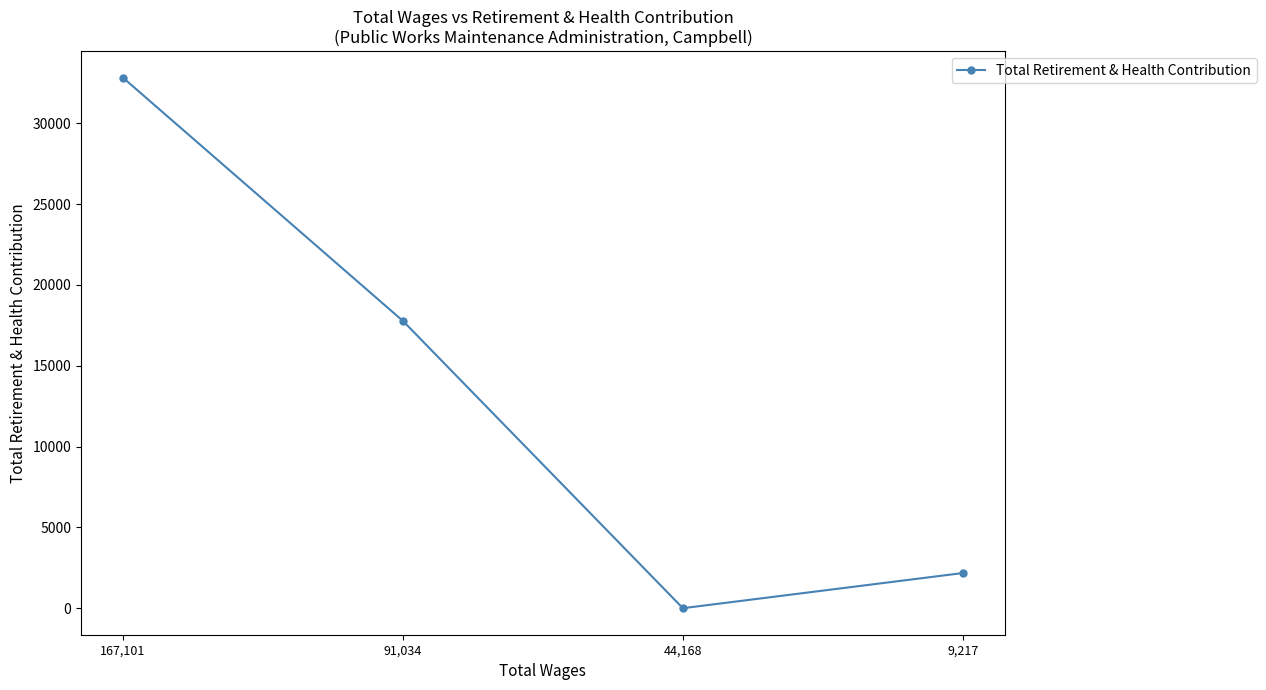

What is the difference between the maximum and second lowest values?

30636